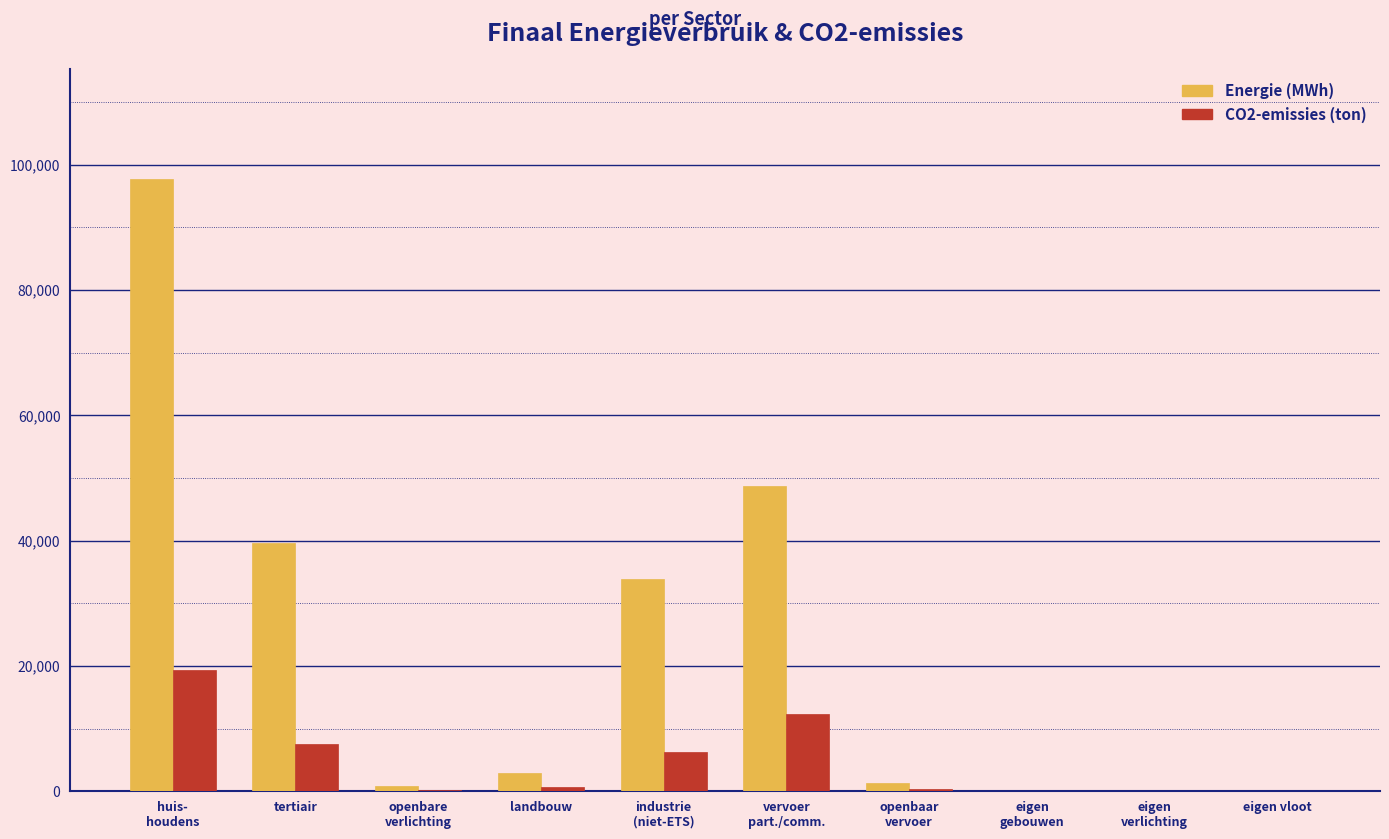

What is the maximum value shown in the chart?

97735.2